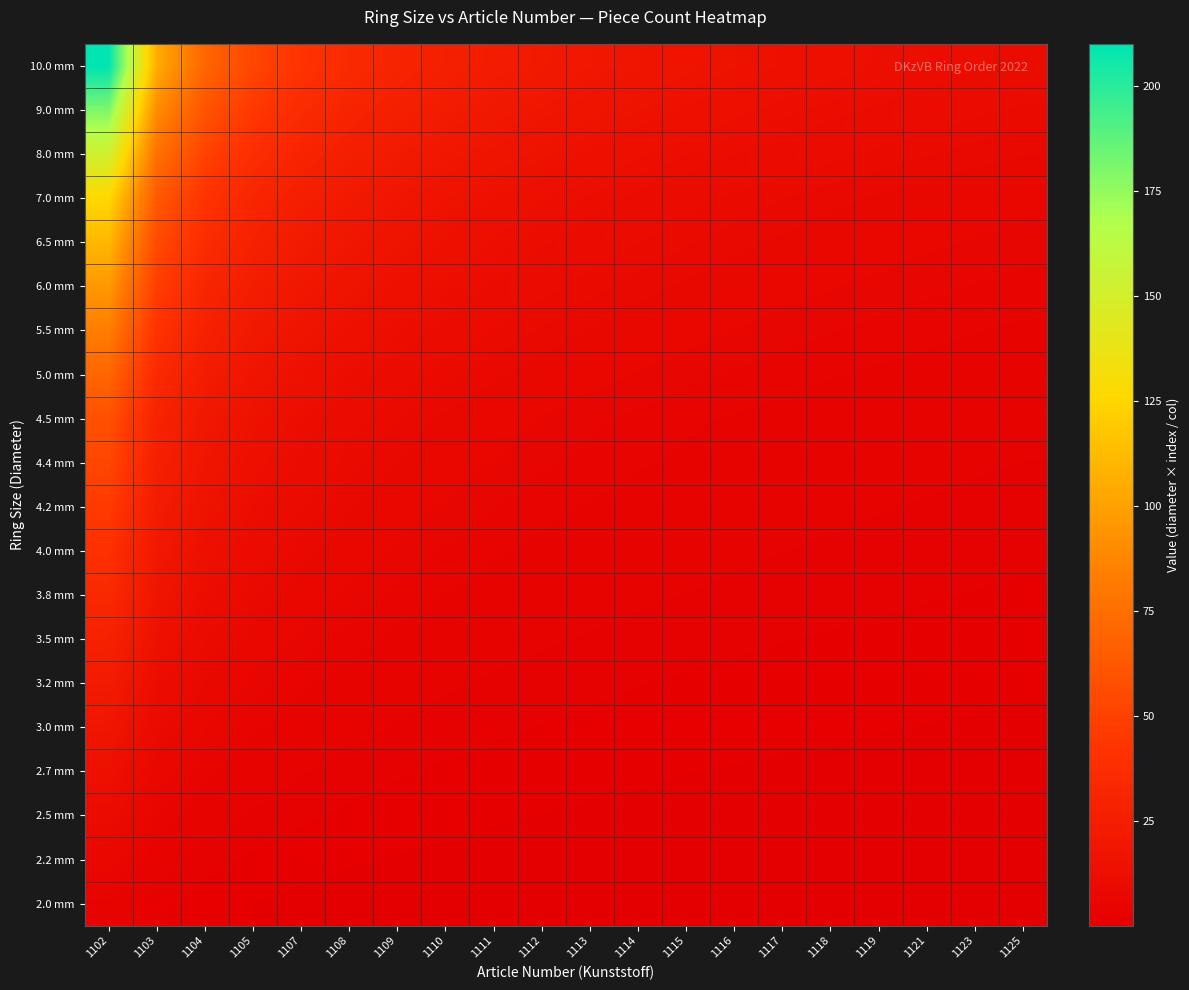

Rank the series by their maximum value, from lowest to highest.

2.0 mm, 2.2 mm, 2.5 mm, 2.7 mm, 3.0 mm, 3.2 mm, 3.5 mm, 3.8 mm, 4.0 mm, 4.2 mm, 4.4 mm, 4.5 mm, 5.0 mm, 5.5 mm, 6.0 mm, 6.5 mm, 7.0 mm, 8.0 mm, 9.0 mm, 10.0 mm